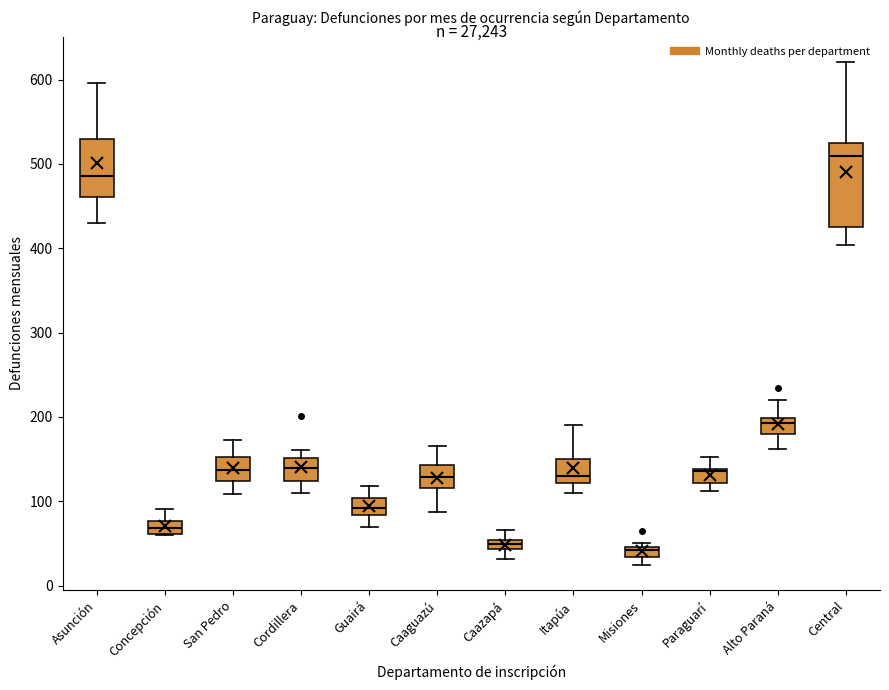

Which box is the tallest, from its lower edge to its upper edge?

Central